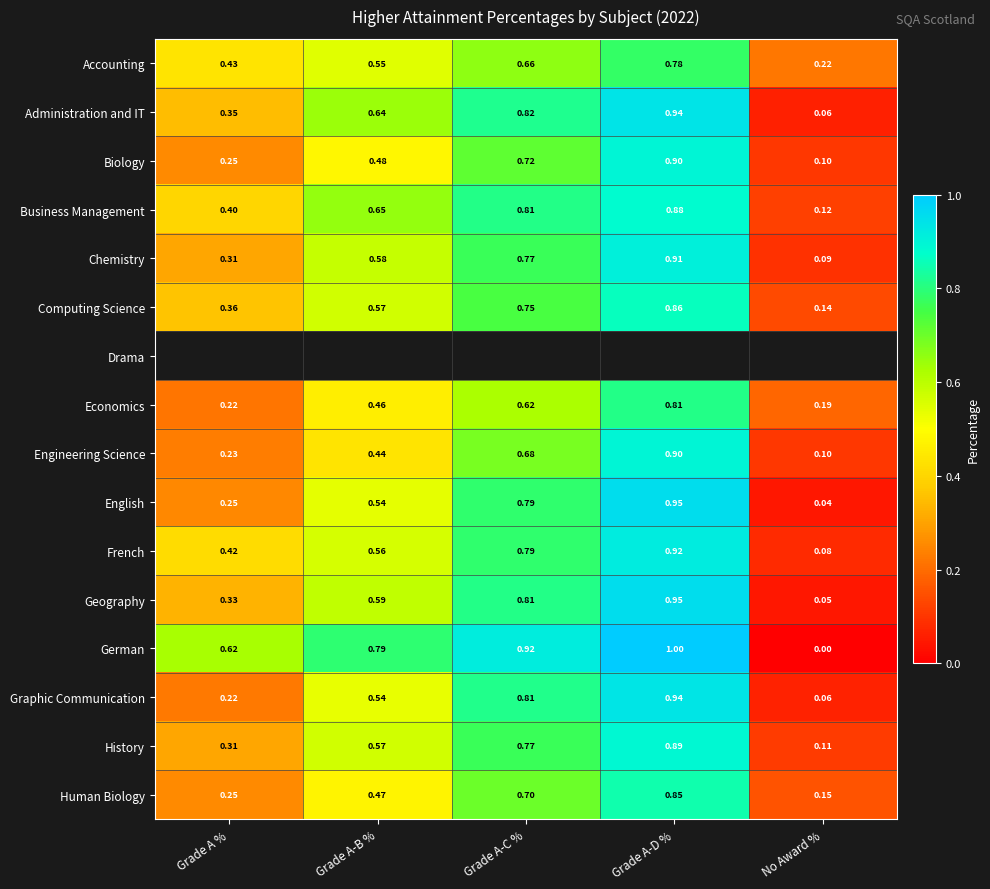

What is the difference between the highest and lowest values at Grade A-D %?

0.2